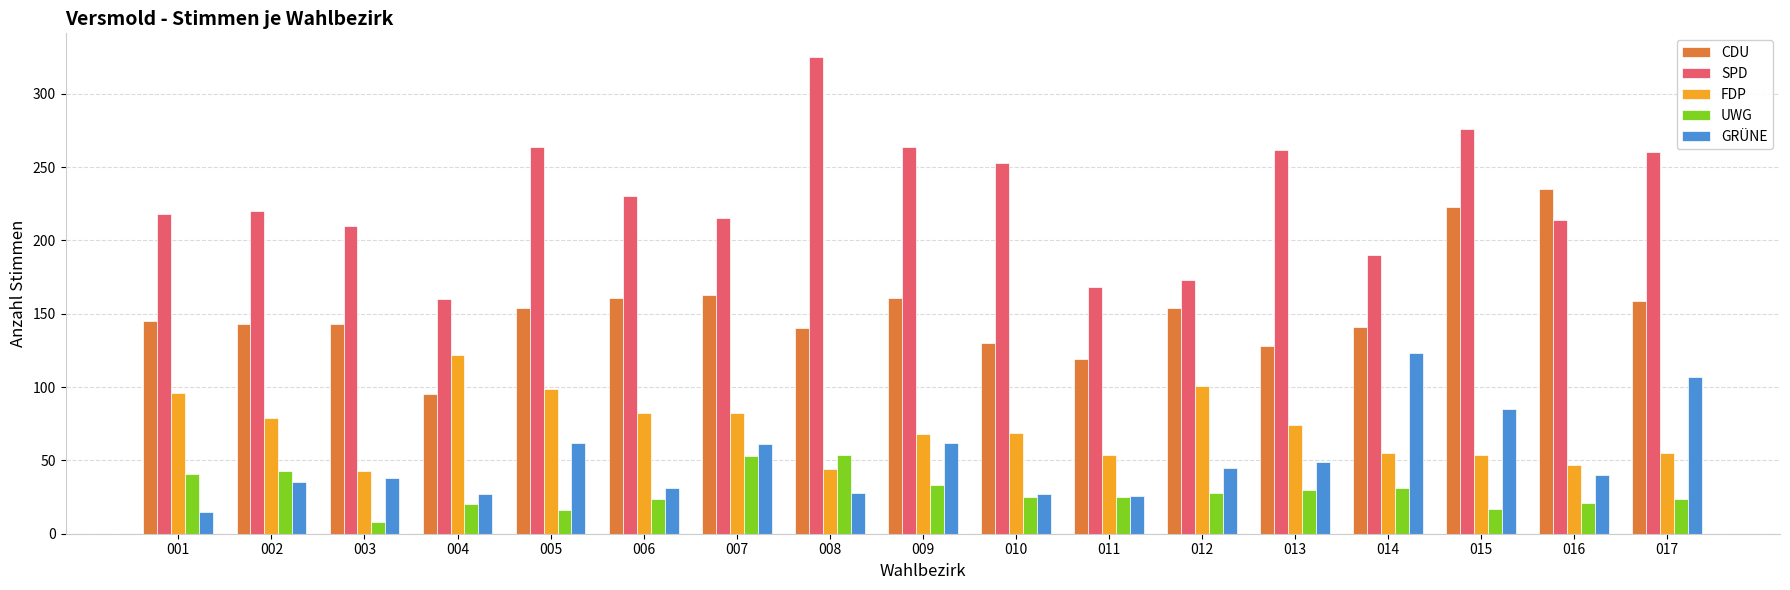

Count the number of data series in this chart.

5